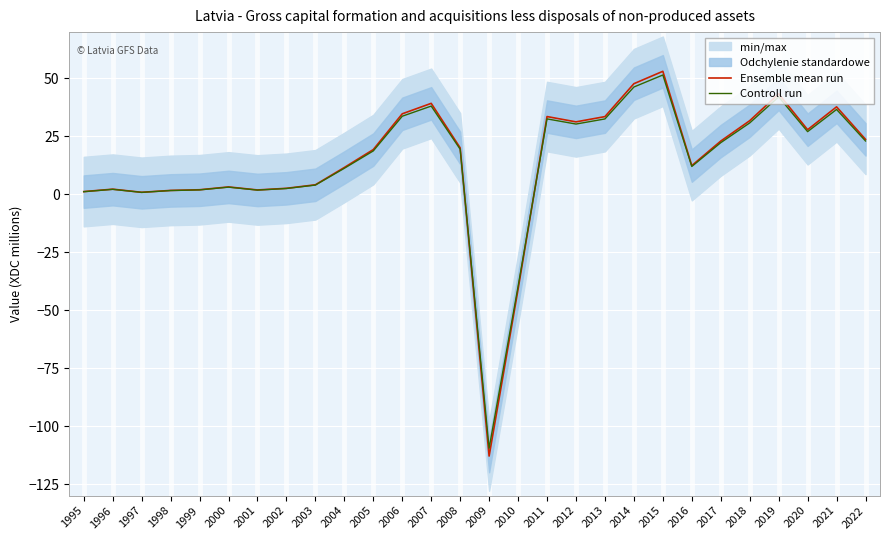

True or false: Ensemble mean run and Controll run cross at least once.

True